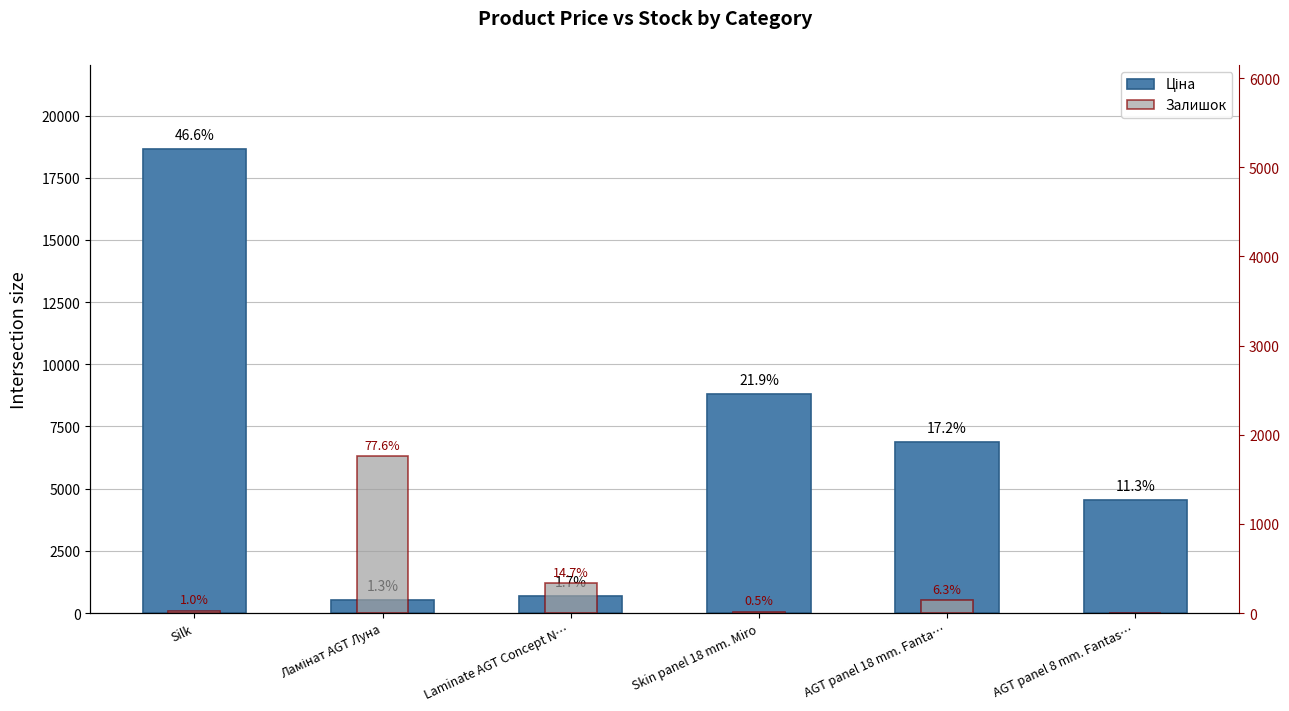

How many groups of bars are there?

6